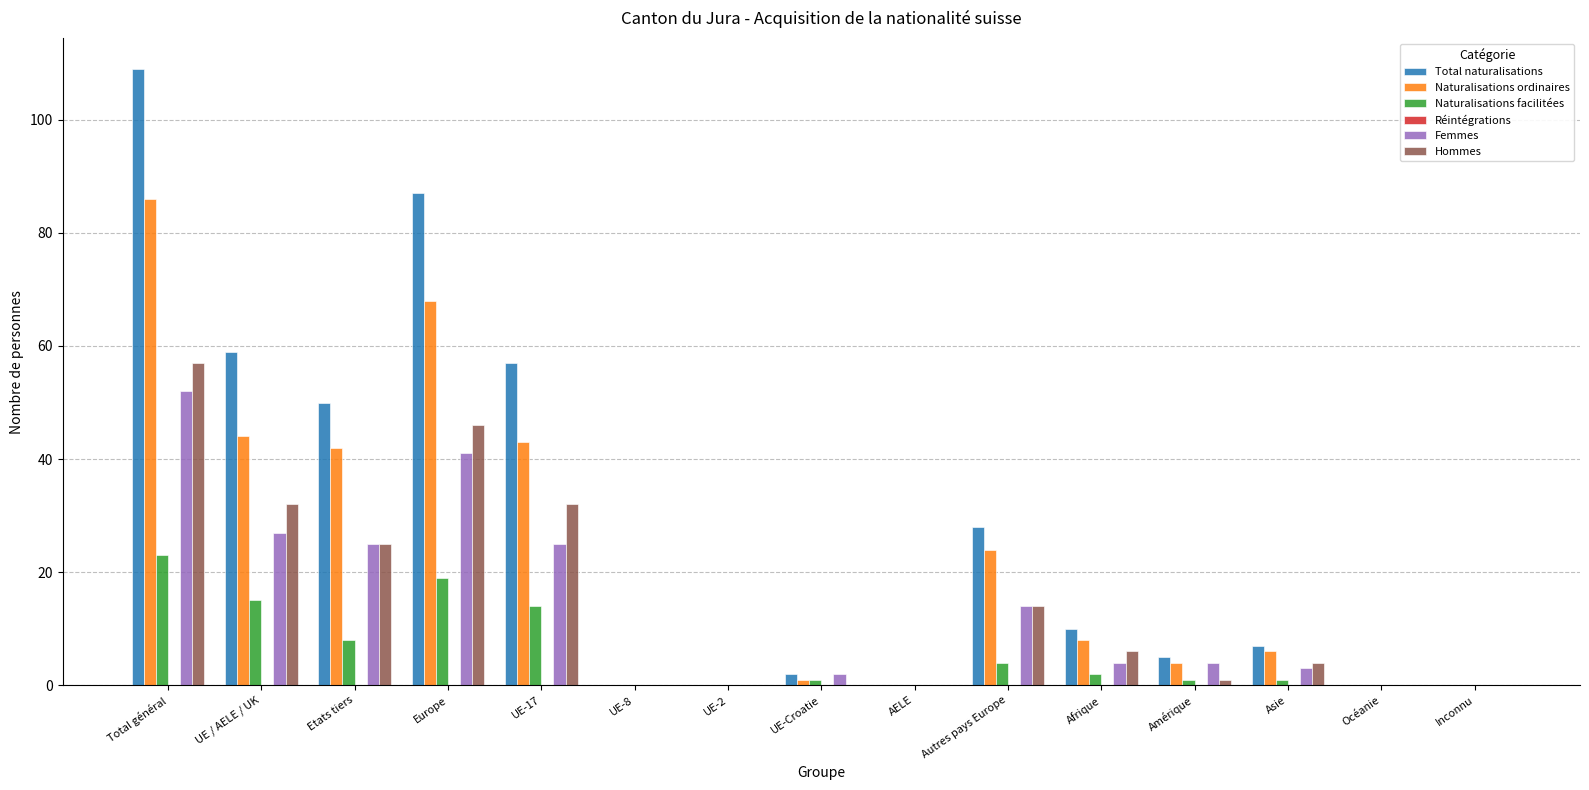

Which series changed the most between UE-17 and UE-2?

Total naturalisations